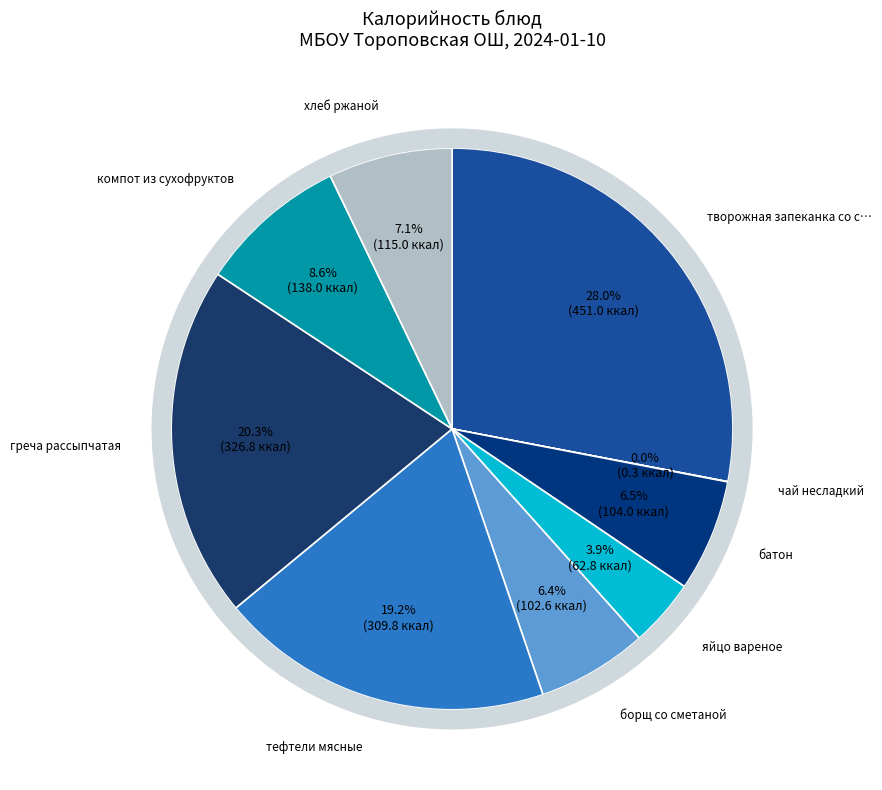

To the nearest percent, what is the average slice percentage?

11%